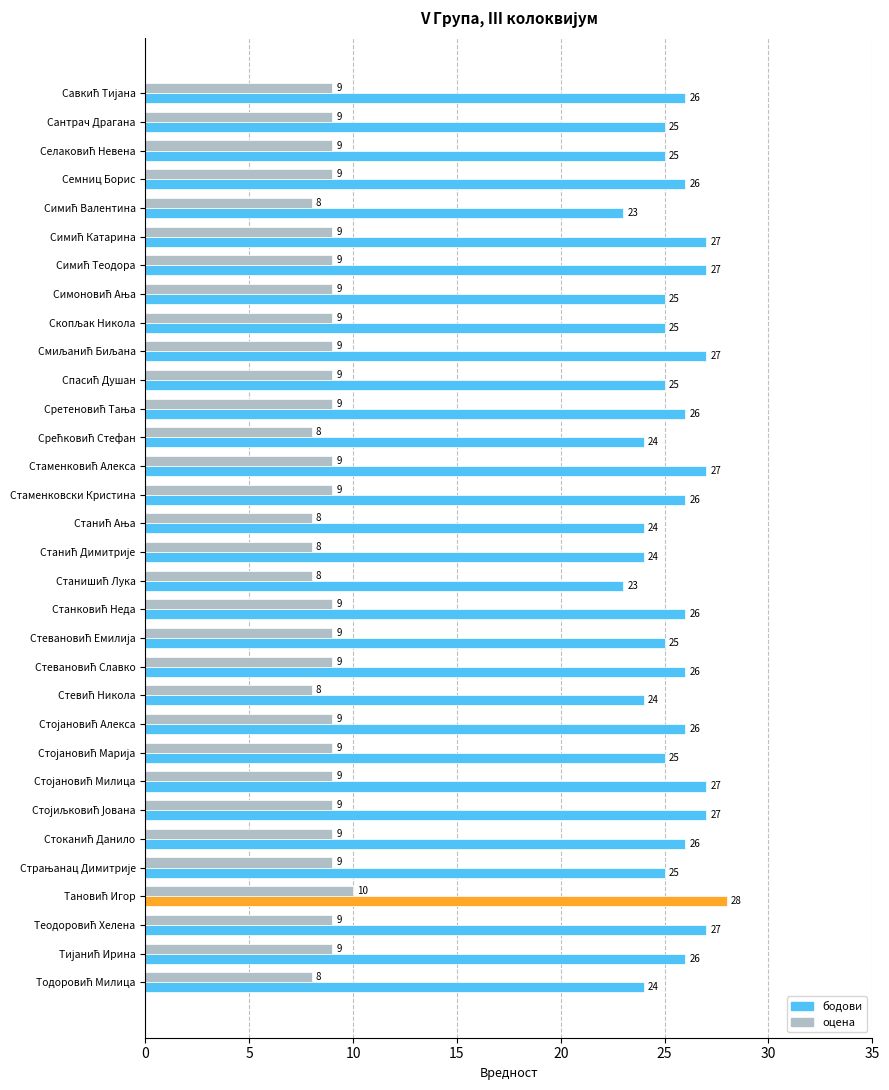

At how many categories does at least one series exceed 11?

32